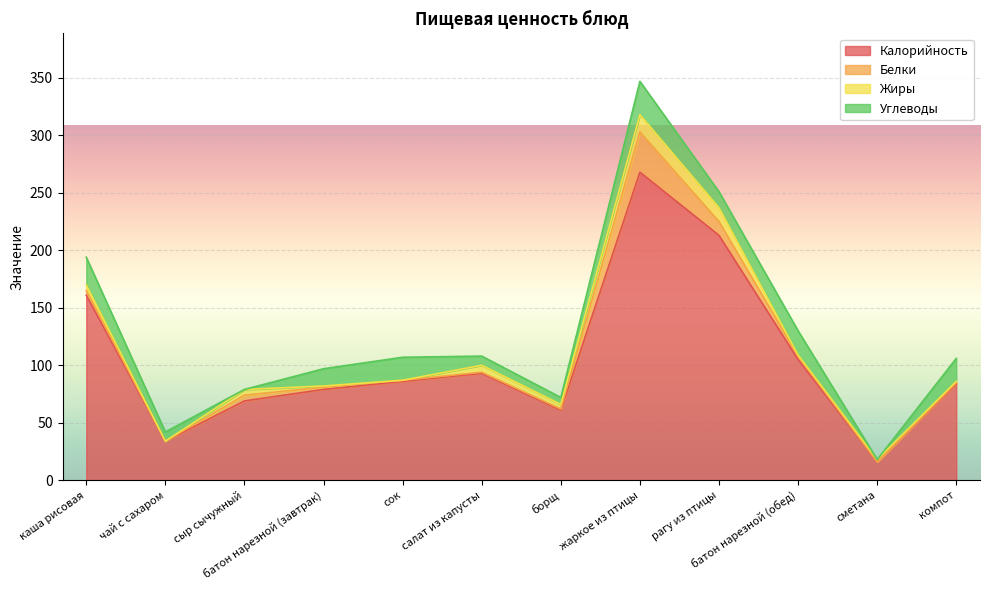

Rank the series at батон нарезной (обед) from highest to lowest value.

Калорийность, Углеводы, Белки, Жиры